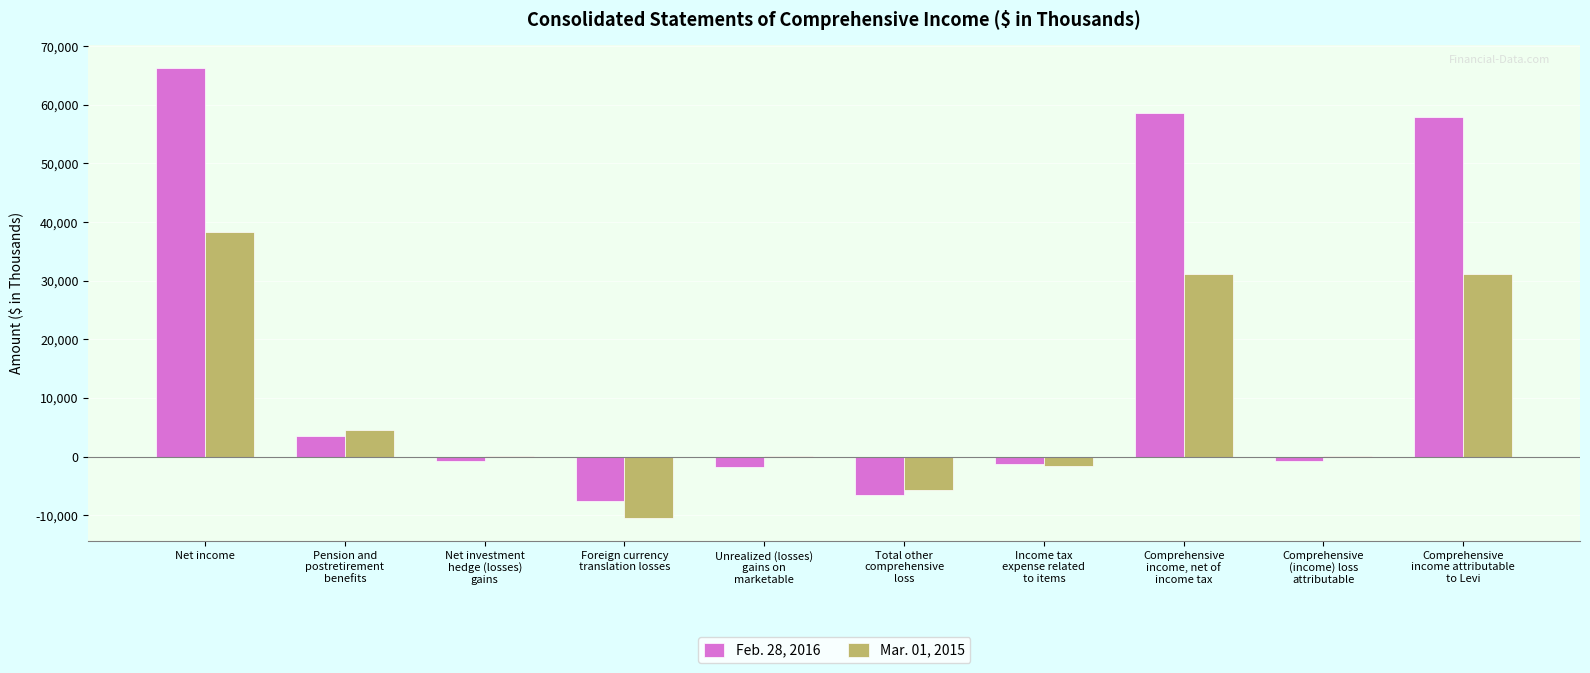

At which label does Mar. 01, 2015 first exceed 141?

Net income